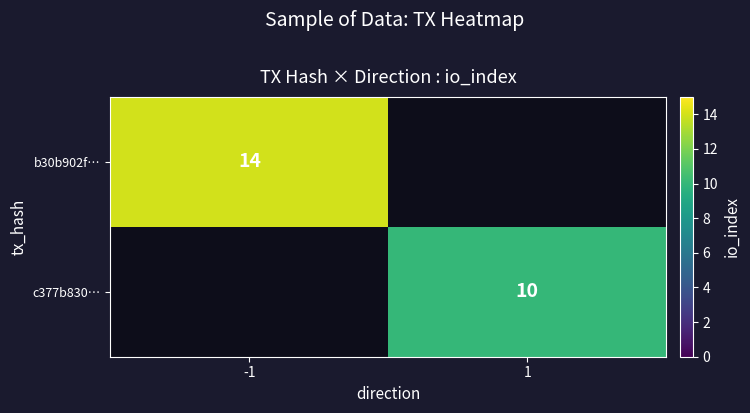

Is the value of b30b902f… at -1 greater than the value of c377b830… at 1?

Yes